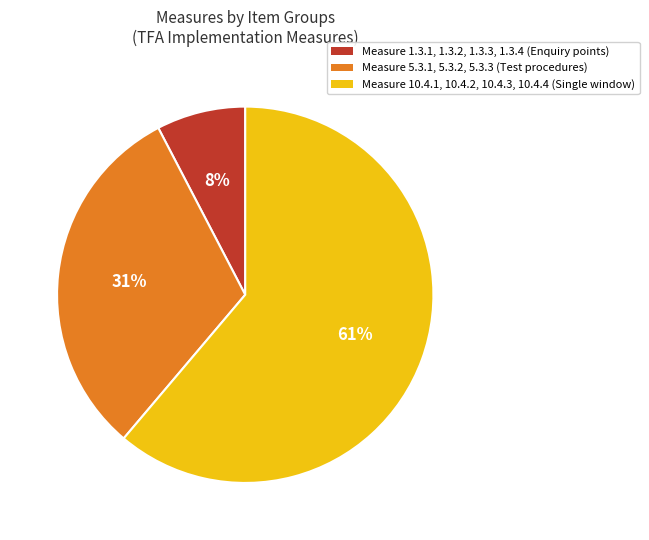

To the nearest percent, what percentage of the pie is 10.4.1, 10.4.2, 10.4.3, 10.4.4?

61%